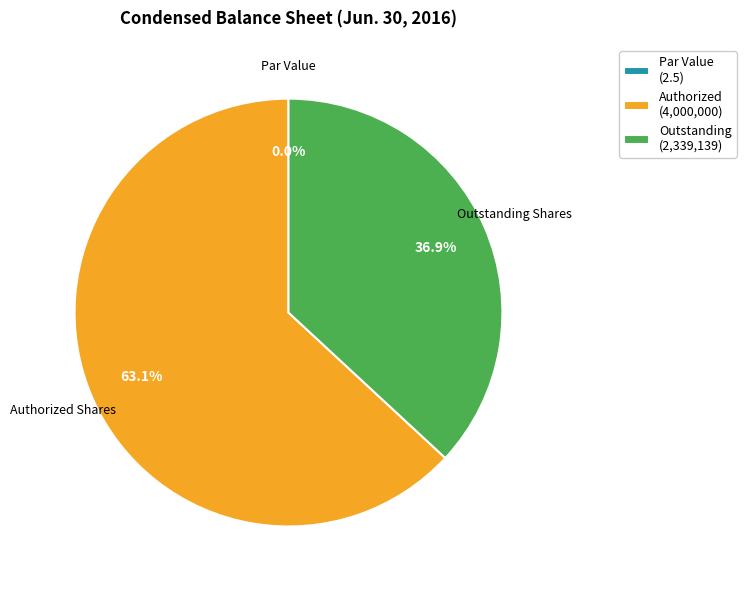

What is the largest slice in the pie chart?

Authorized (4,000,000)